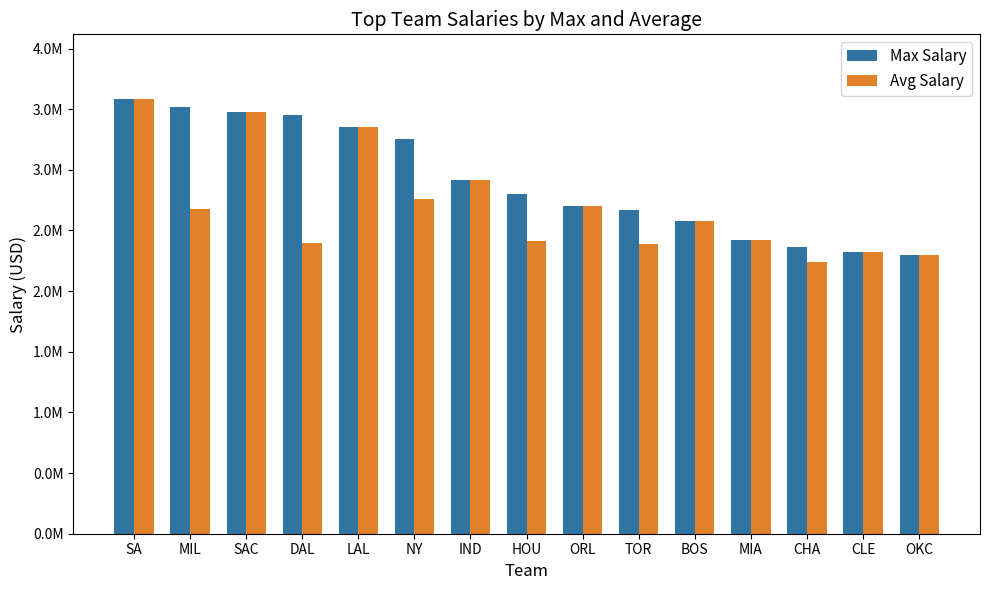

Which has a higher value, LAL or IND?

LAL